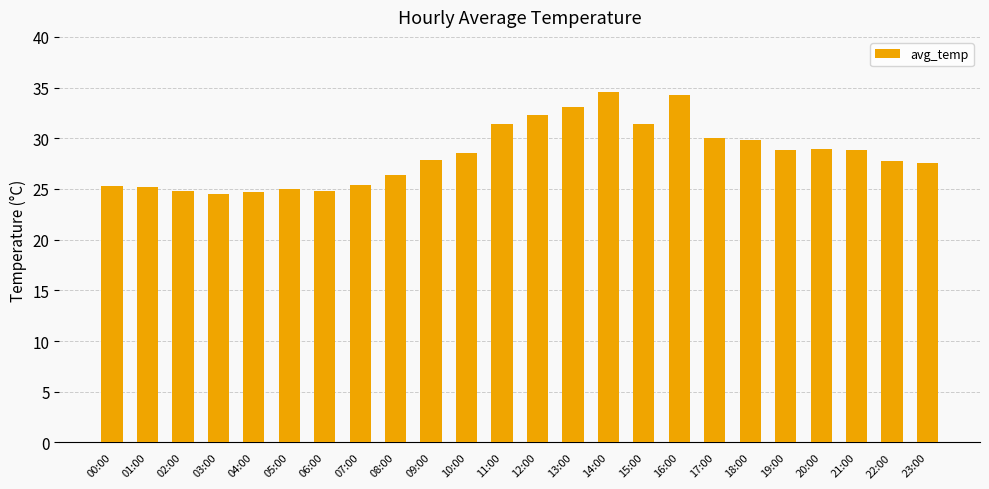

True or false: the data shows 6.4 at 00:00.

False